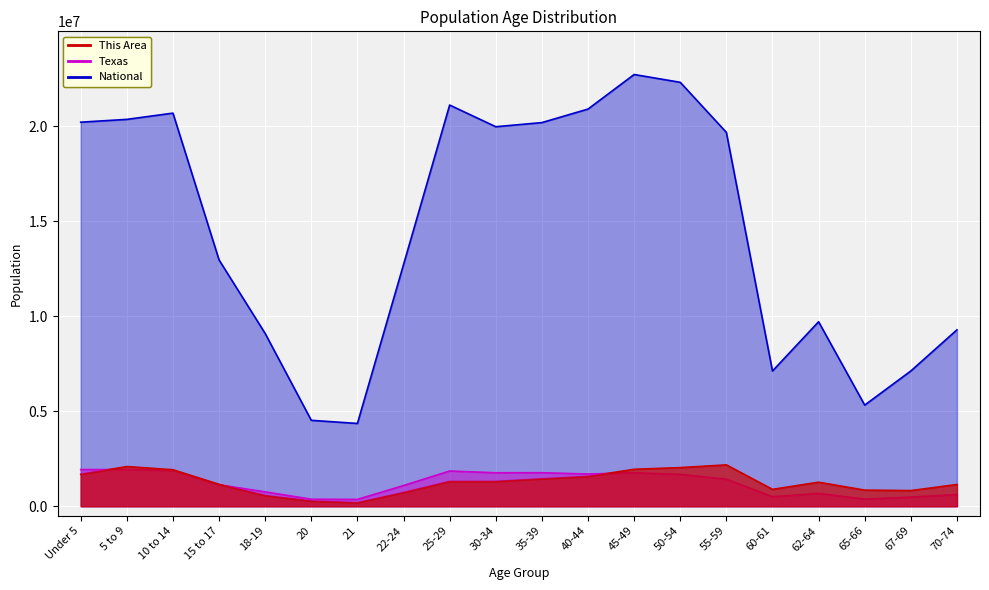

Reading right to left, list all the values displayed in this chart.

This Area: 70-74=1144000	67-69=824000	65-66=848000	62-64=1264000	60-61=888000	55-59=2176000	50-54=2032000	45-49=1944000	40-44=1568000	35-39=1440000	30-34=1304000	25-29=1304000	22-24=720000	21=184000	20=272000	18-19=560000	15 to 17=1152000	10 to 14=1920000	5 to 9=2088000	Under 5=1680000
Texas: 70-74=619156	67-69=480038	65-66=373062	62-64=674244	60-61=500523	55-59=1422924	50-54=1674869	45-49=1760467	40-44=1694795	35-39=1763587	30-34=1760434	25-29=1853039	22-24=1089024	21=359015	20=369040	18-19=755890	15 to 17=1127234	10 to 14=1881883	5 to 9=1928234	Under 5=1928473
National: 70-74=9278166	67-69=7115361	65-66=5319902	62-64=9704197	60-61=7113727	55-59=19664805	50-54=22298125	45-49=22708591	40-44=20890964	35-39=20179642	30-34=19962099	25-29=21101849	22-24=12712576	21=4354294	20=4519129	18-19=9086089	15 to 17=12954254	10 to 14=20677194	5 to 9=20348657	Under 5=20201362